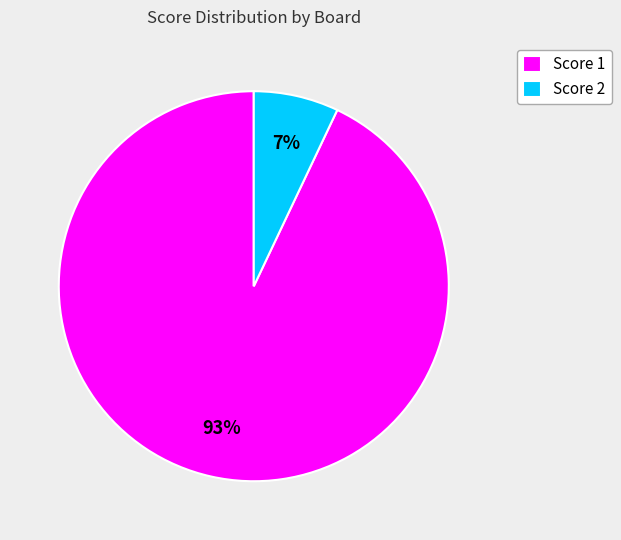

To the nearest percent, what portion does Score 2 represent?

7%